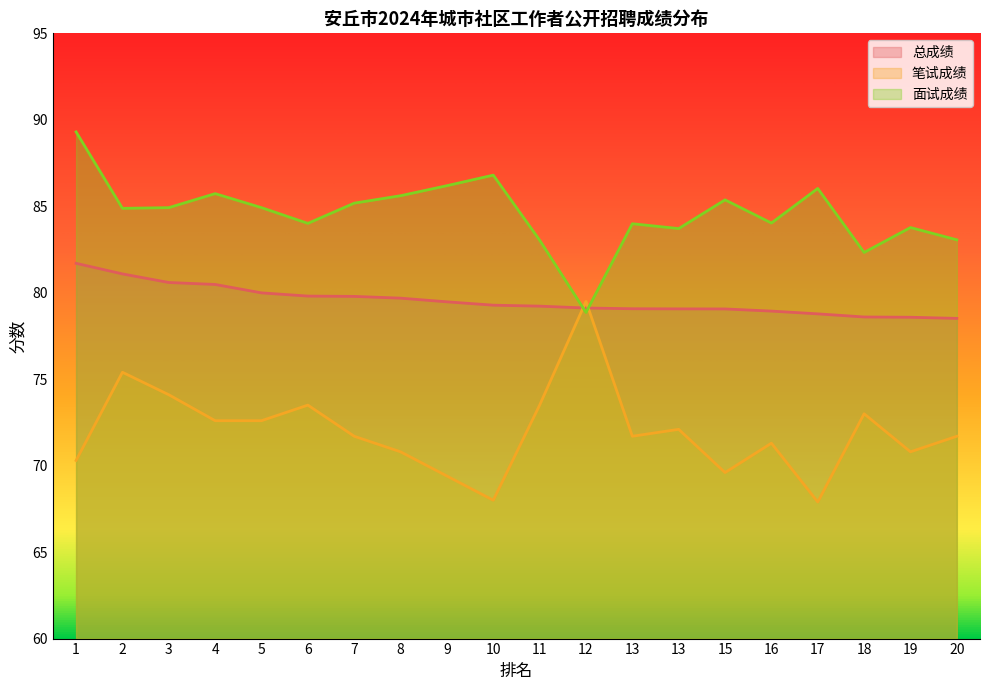

What is the average value of the 总成绩 series?

79.5